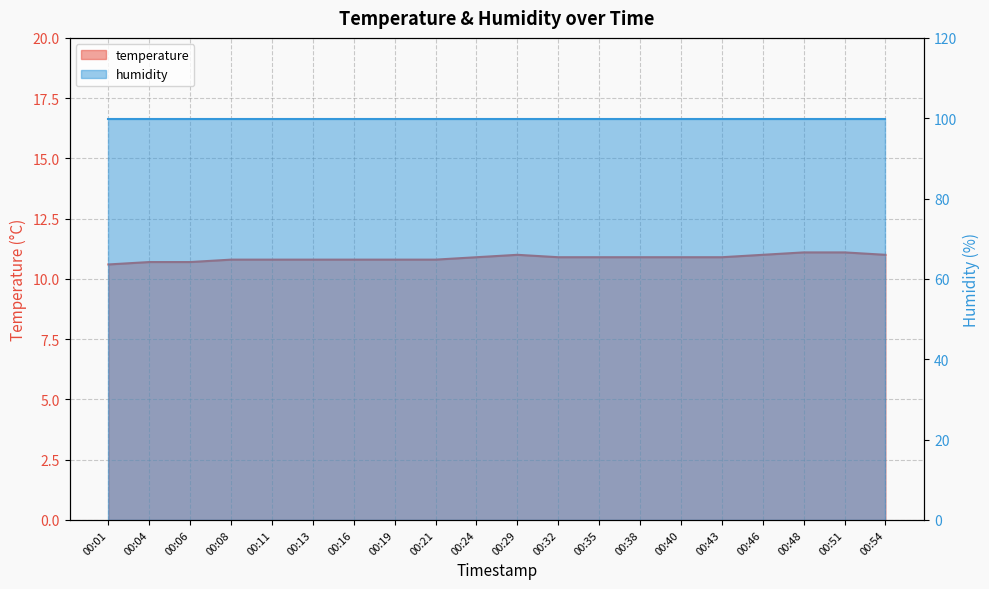

Count the number of categories in the chart.

20